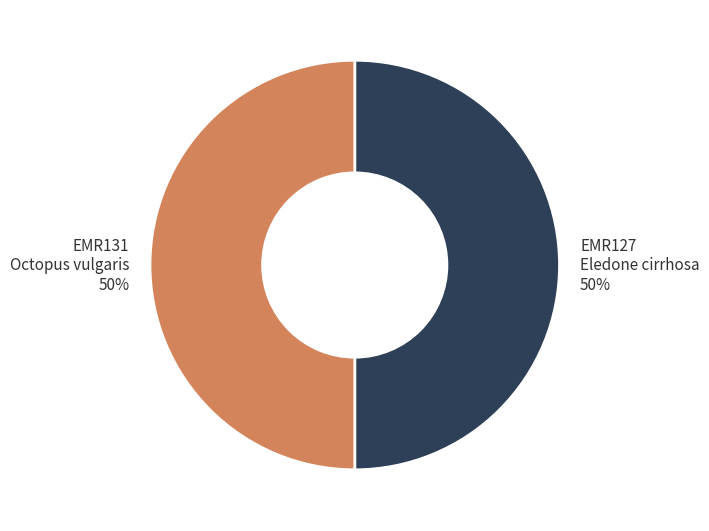

Combined, do EMR127 Eledone cirrhosa 50% and EMR131 Octopus vulgaris 50% account for over 50%?

Yes